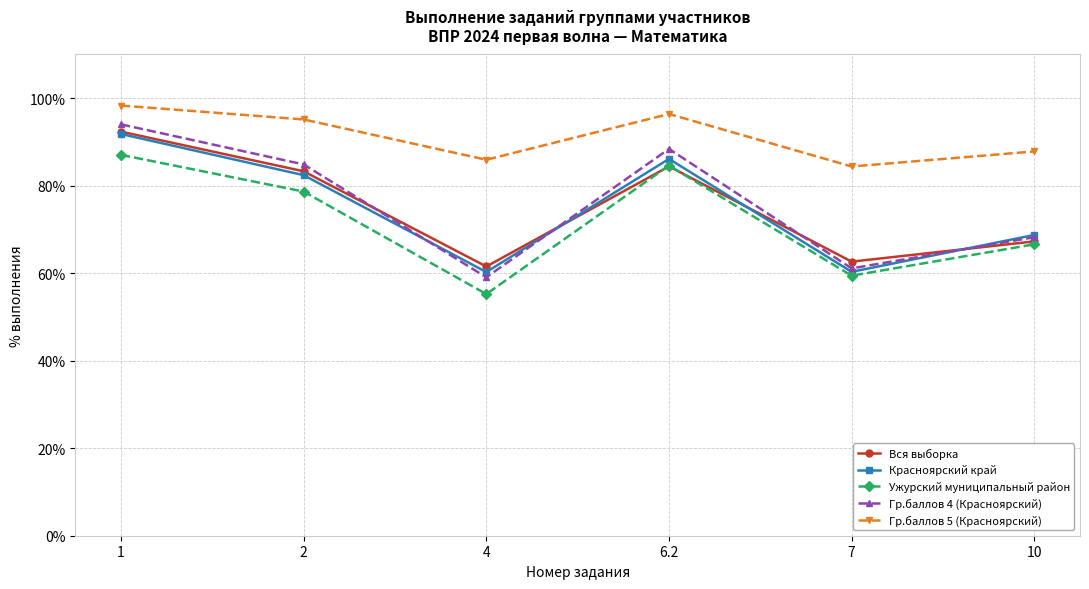

What is the difference between the highest and lowest values at 7?

25.0